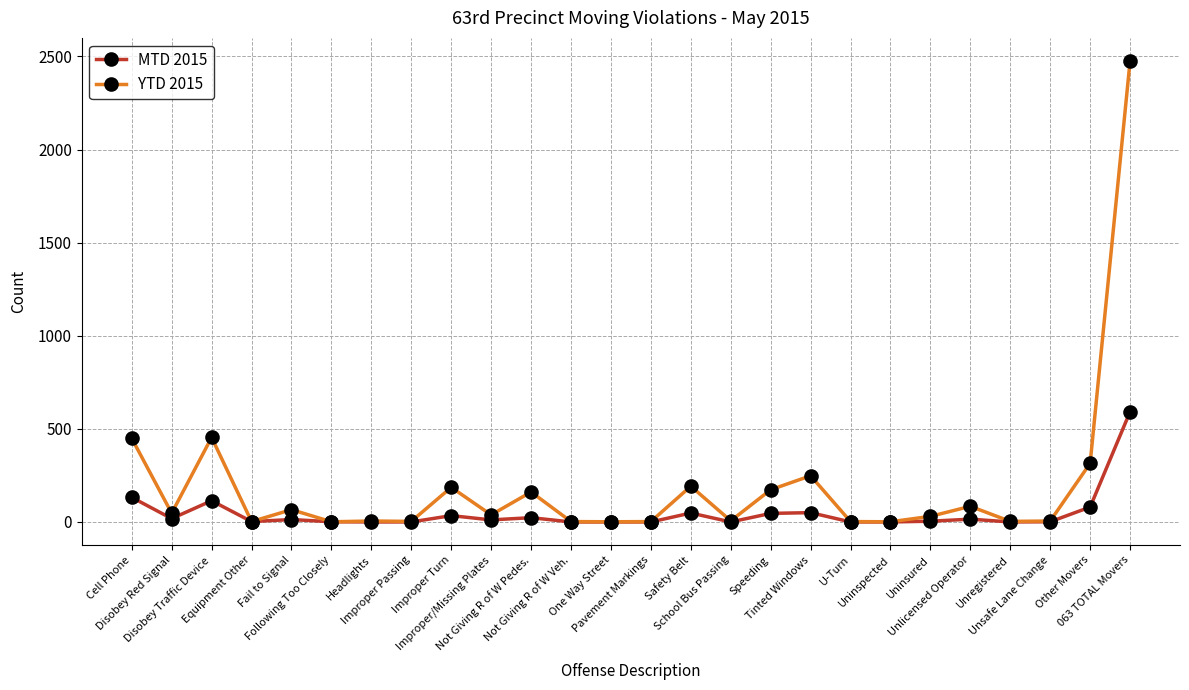

In YTD 2015, how many points are lower than both neighbors (excluding endpoints)?

9